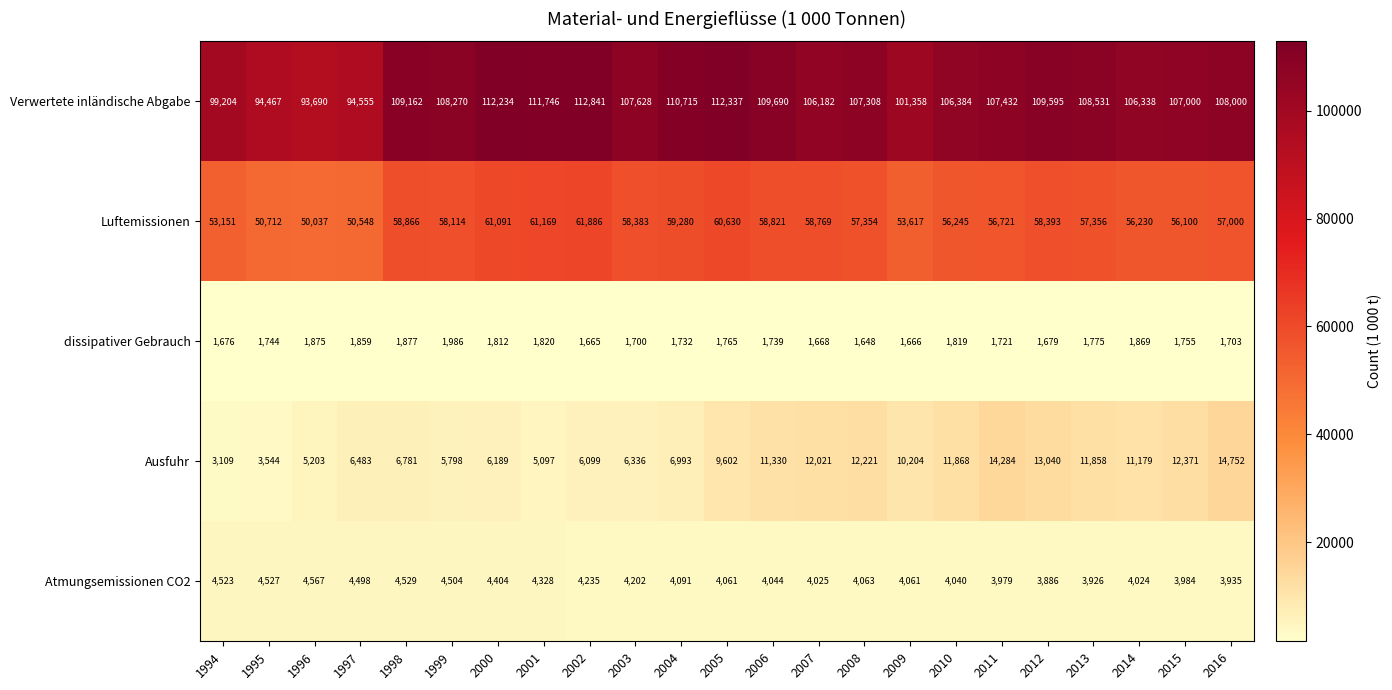

True or false: dissipativer Gebrauch has a value of 1025 at 2002.

False